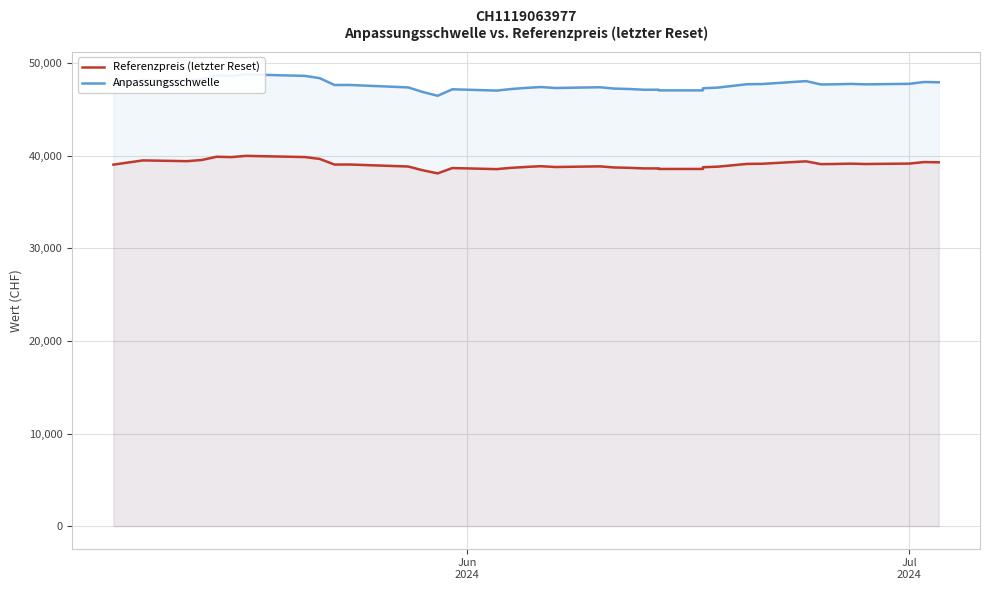

List the series in order of their overall mean, highest first.

Anpassungsschwelle, Referenzpreis (letzter Reset)